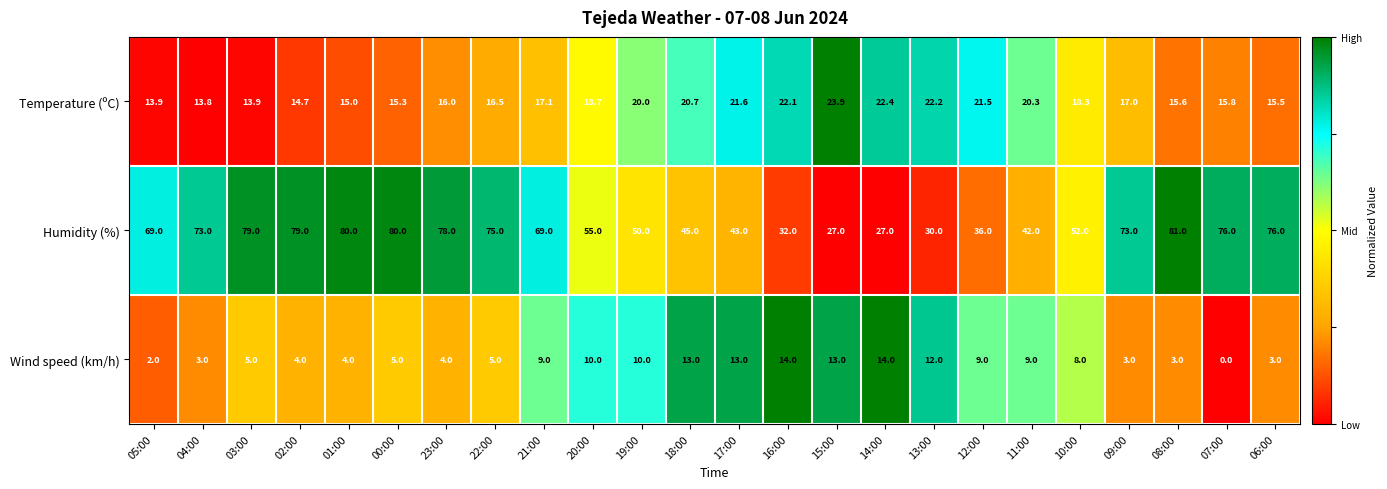

At which category does the chart reach its peak across all series?

08:00